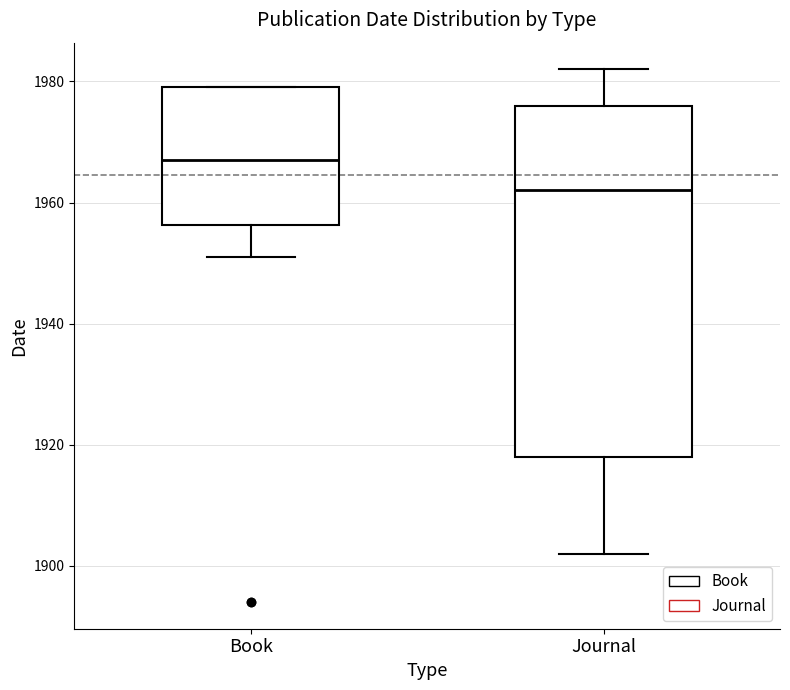

Which box is the tallest, from its lower edge to its upper edge?

Journal